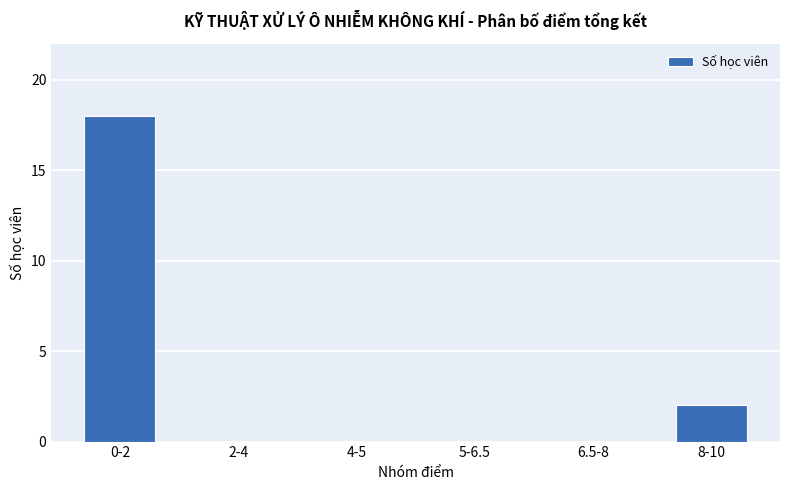

Where is the data nearest to the value 9?

8-10